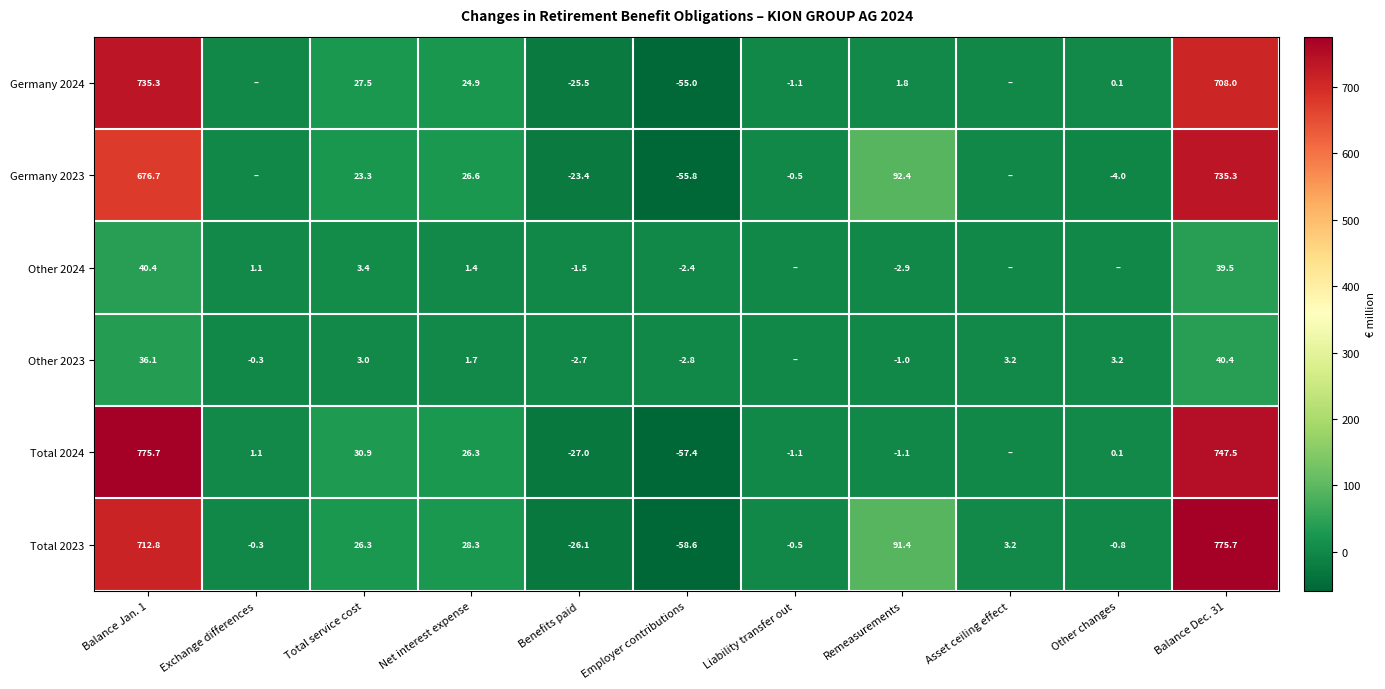

At Balance Jan. 1, list the series in order from largest to smallest.

Total 2024, Germany 2024, Total 2023, Germany 2023, Other 2024, Other 2023